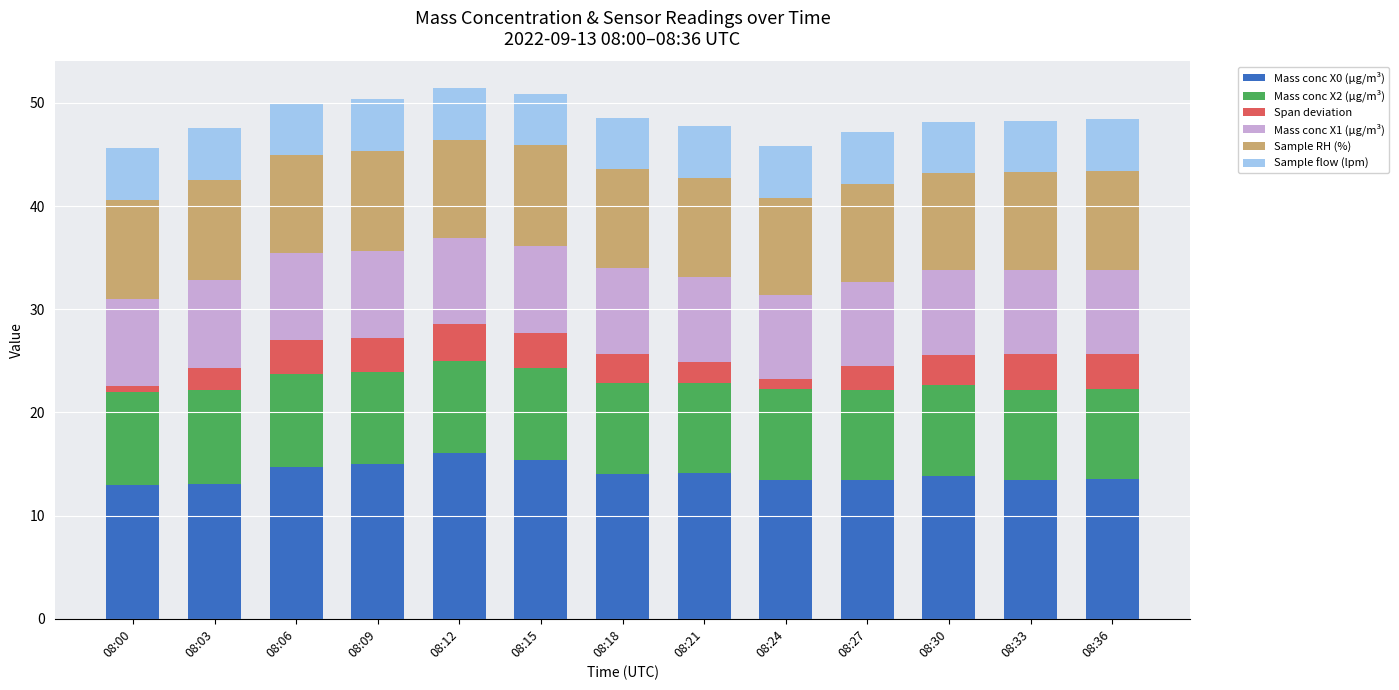

How many bars are there in total?

13